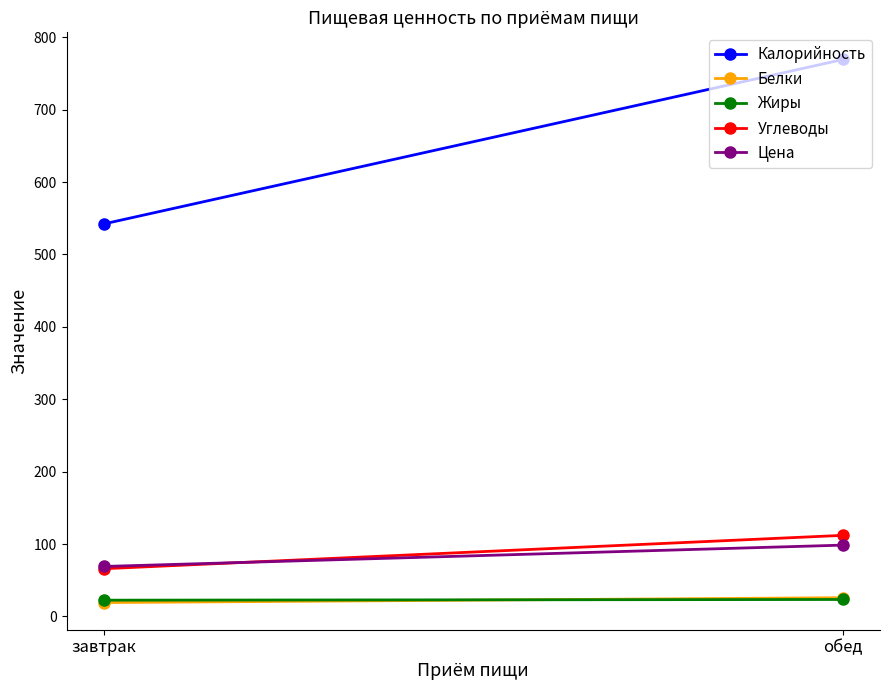

What is the maximum value shown in the chart?

769.2